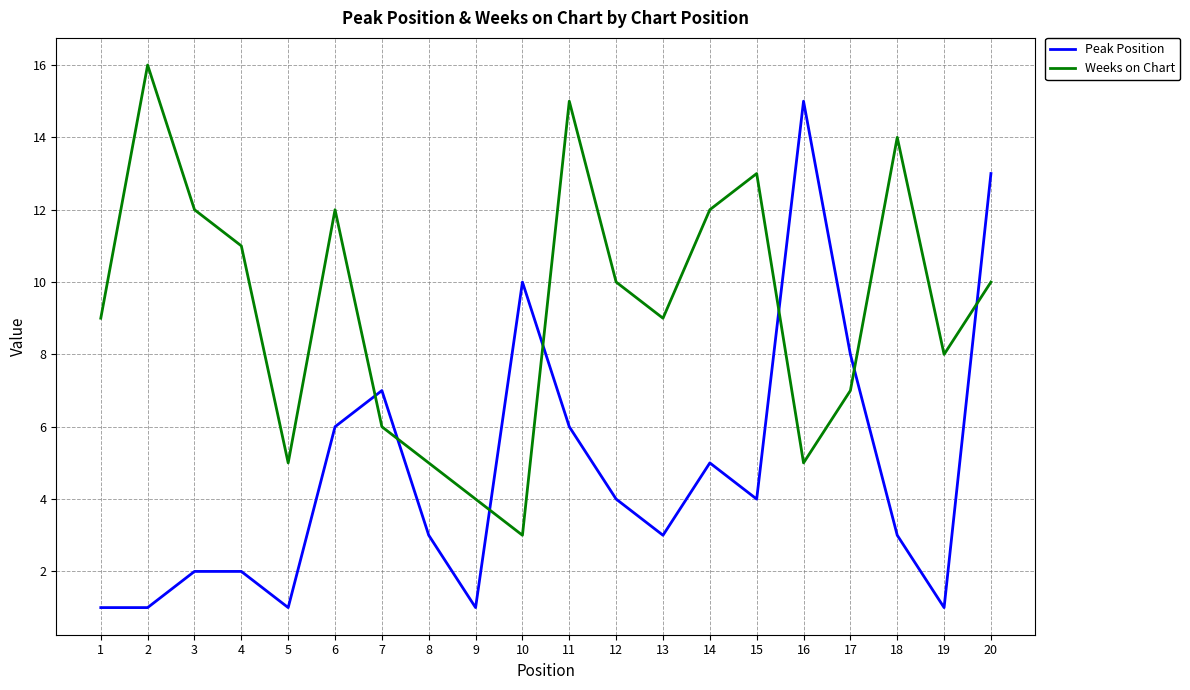

What is the maximum value for Peak Position?

15